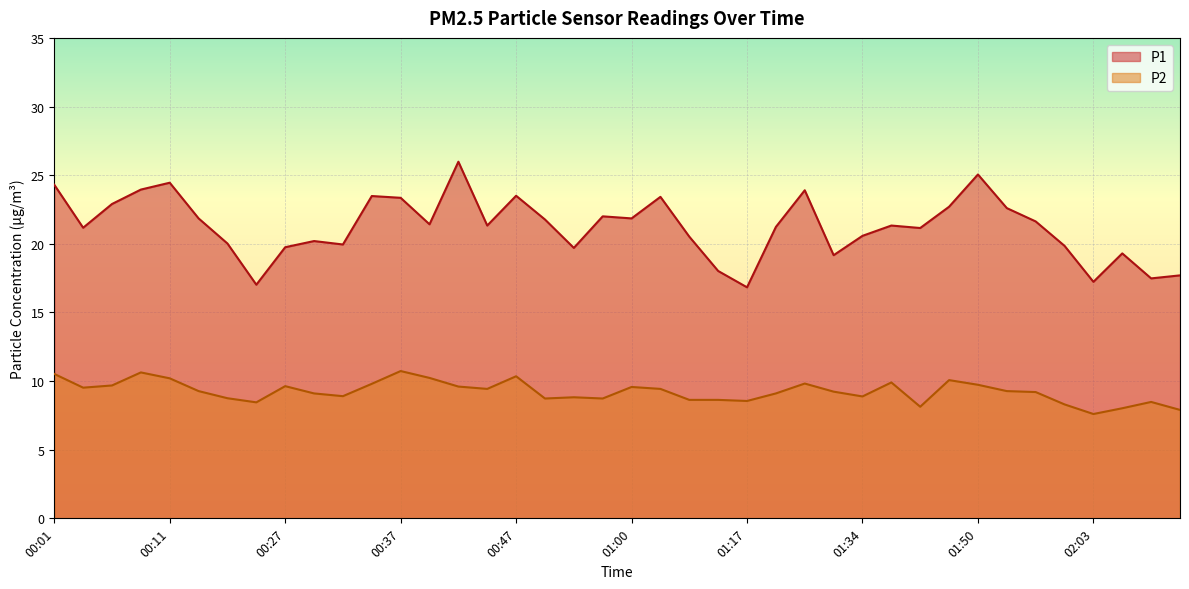

At which label does P2 reach its minimum?

02:03